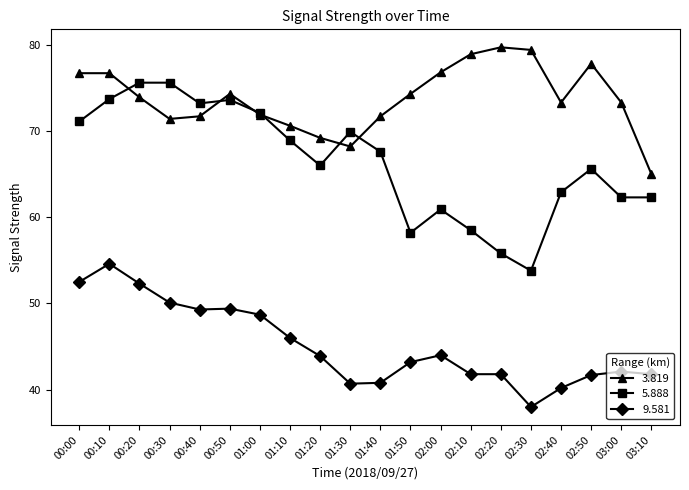

How many lines are shown in the chart?

3